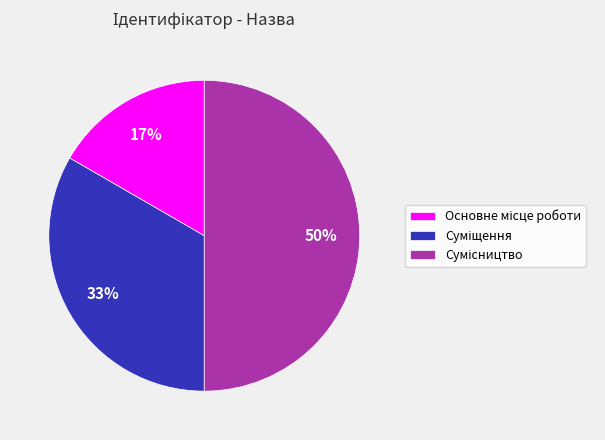

To the nearest percent, what is the average slice percentage?

33%